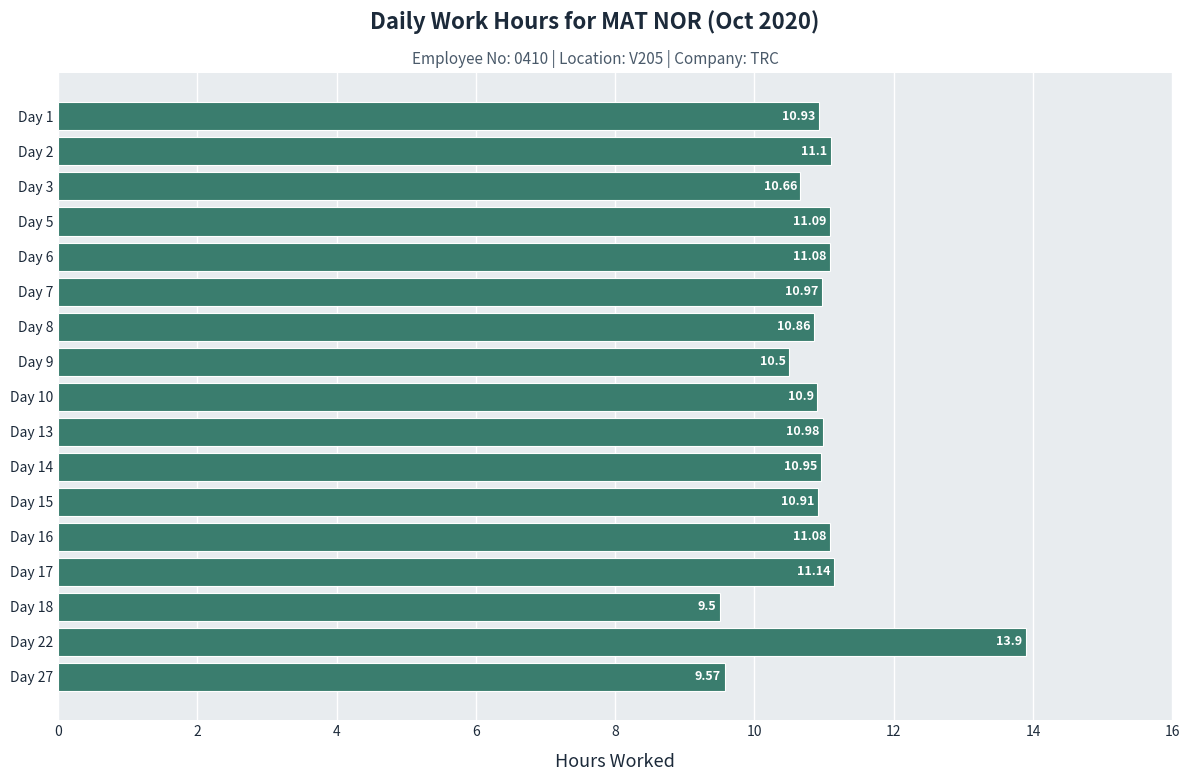

What is the difference between the second highest and second lowest values?

1.6